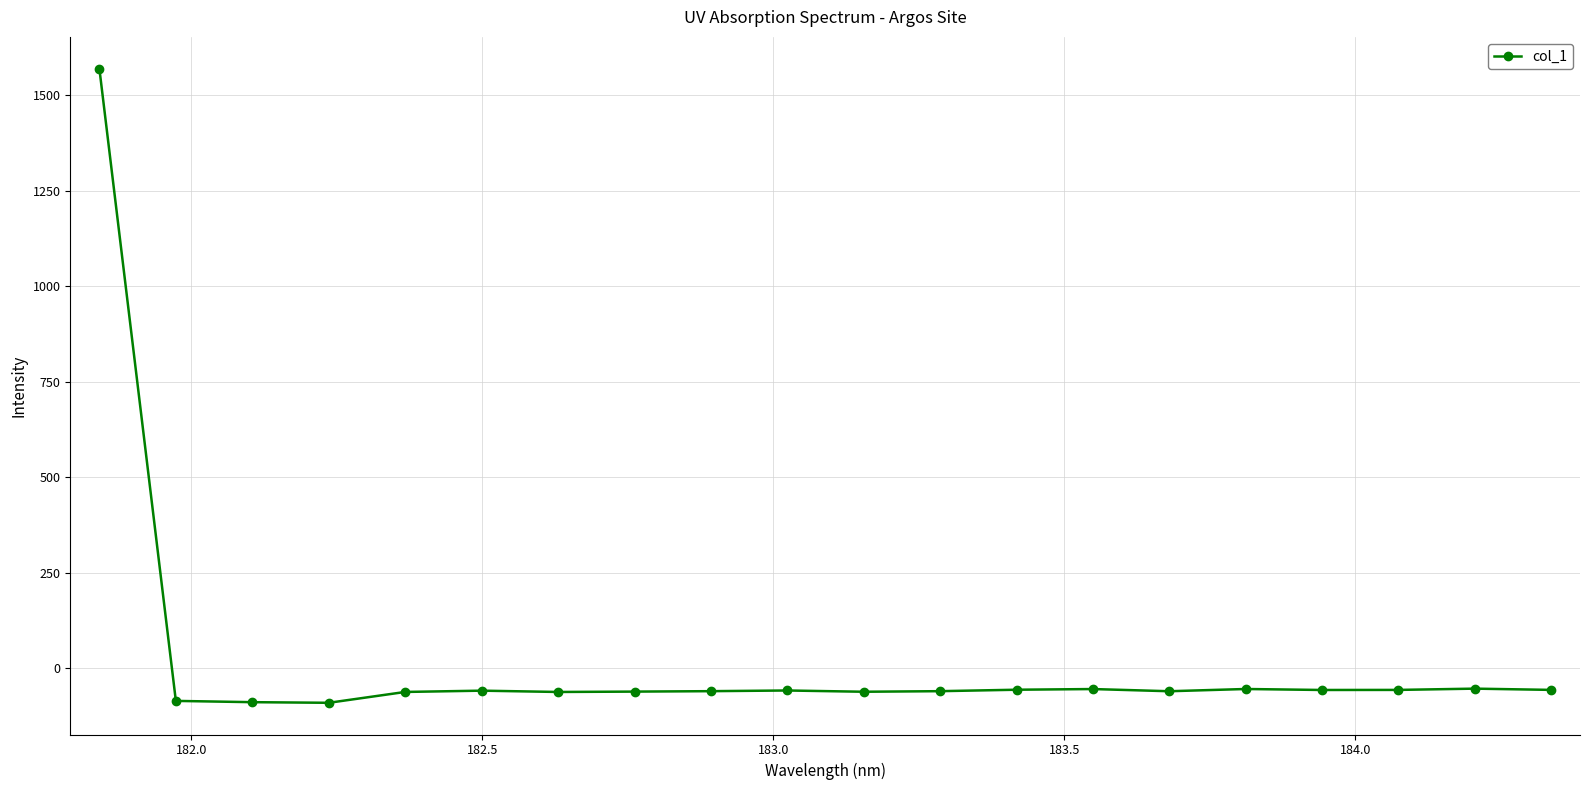

What is the difference between the second highest and minimum values?

37.1